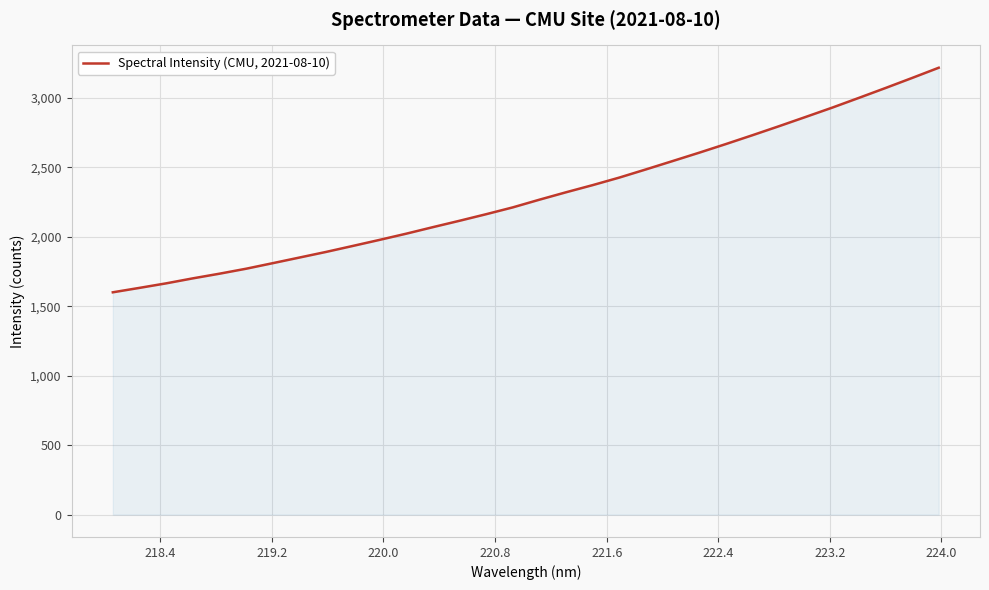

What is the smallest value displayed?

1600.3